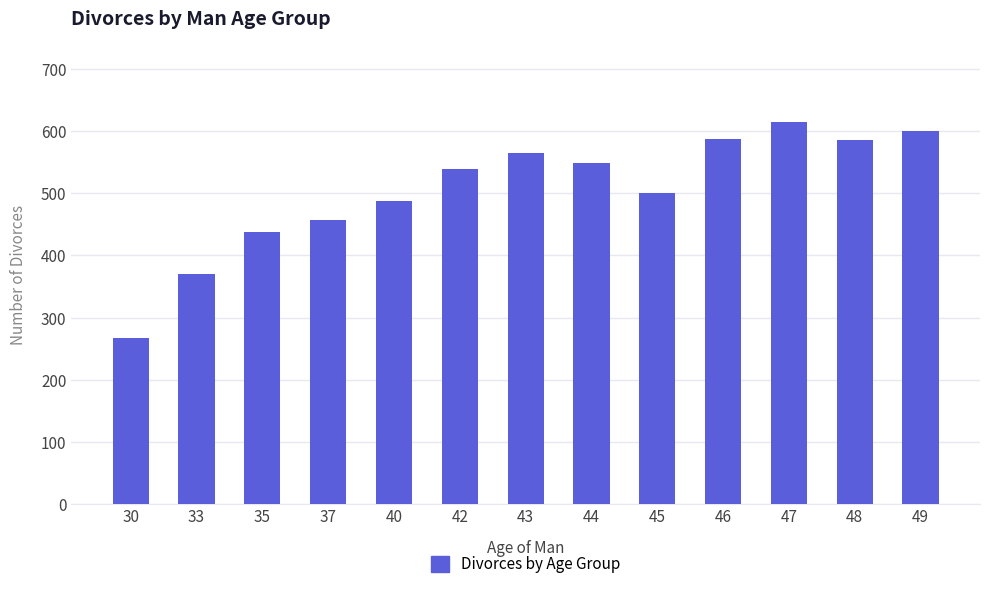

What is the difference between the maximum and minimum values?

348